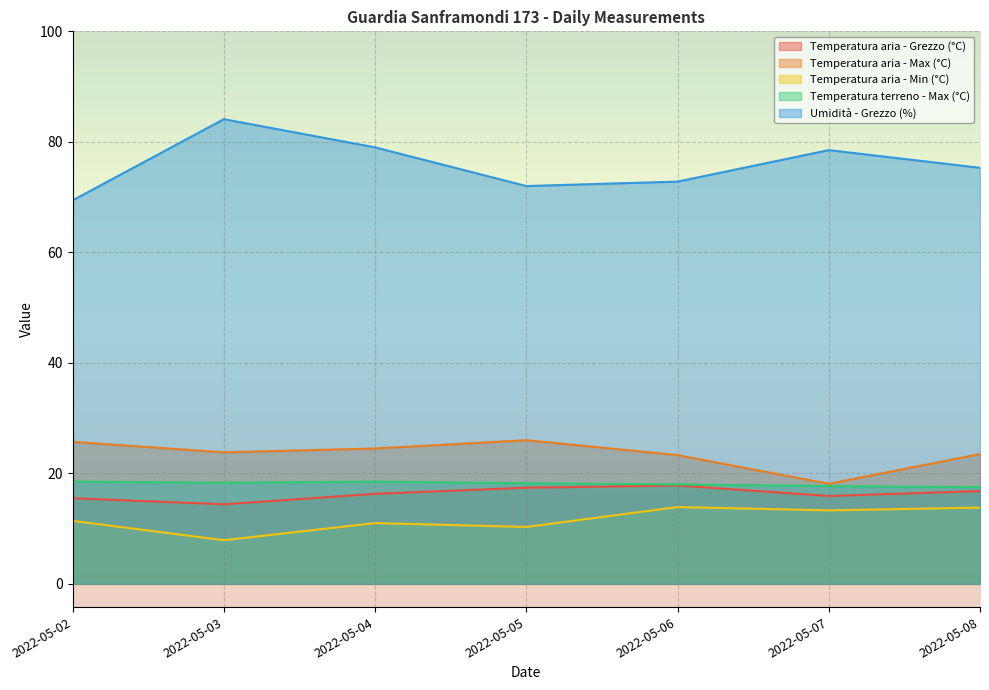

Reading right to left, what are all the values shown in this chart?

Temperatura aria - Grezzo (°C): 16.8	15.9	17.8	17.4	16.3	14.4	15.5
Temperatura aria - Max (°C): 23.5	18.1	23.3	26.0	24.5	23.8	25.7
Temperatura aria - Min (°C): 13.8	13.3	13.9	10.3	11.0	7.9	11.4
Temperatura terreno - Max (°C): 17.5	17.7	18.0	18.2	18.5	18.3	18.5
Umidità - Grezzo (%): 75.3	78.5	72.8	72.0	79.0	84.1	69.4